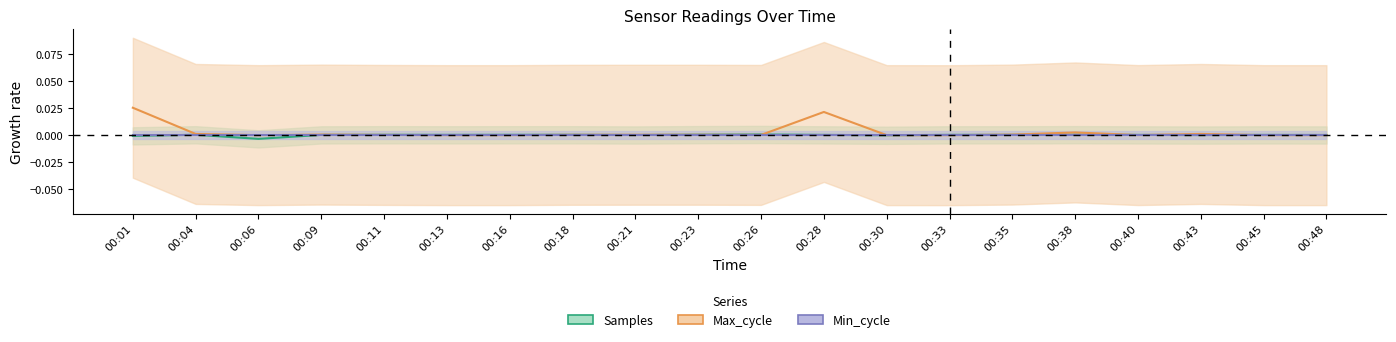

At which category is the sum across all series the highest?

00:01